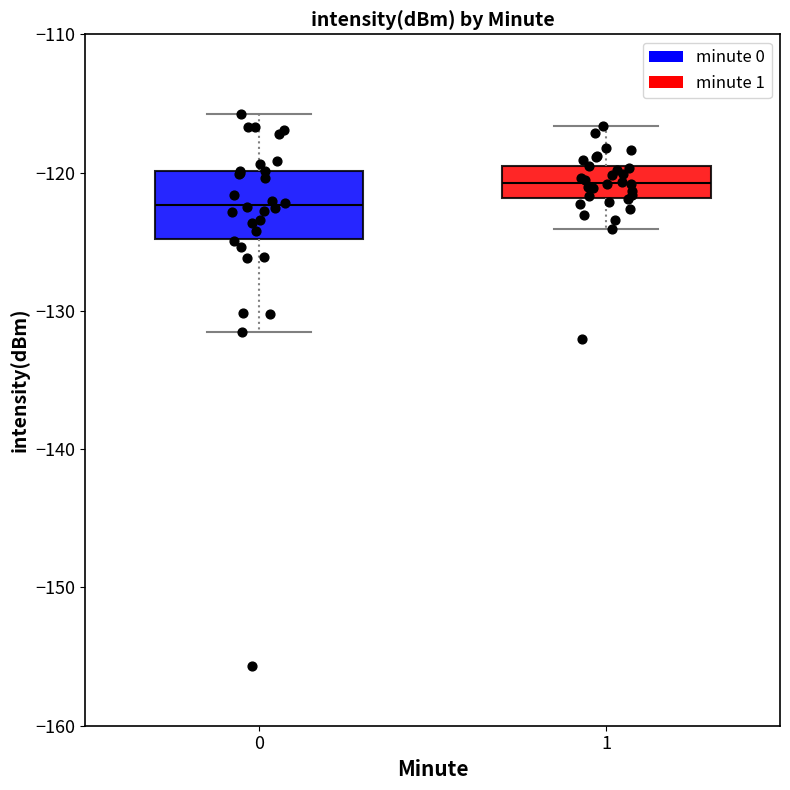

Which box's median line is the lowest?

0